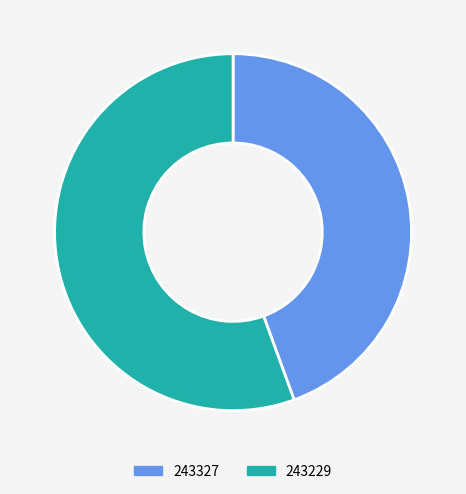

Which category has the smallest portion of the pie?

243327